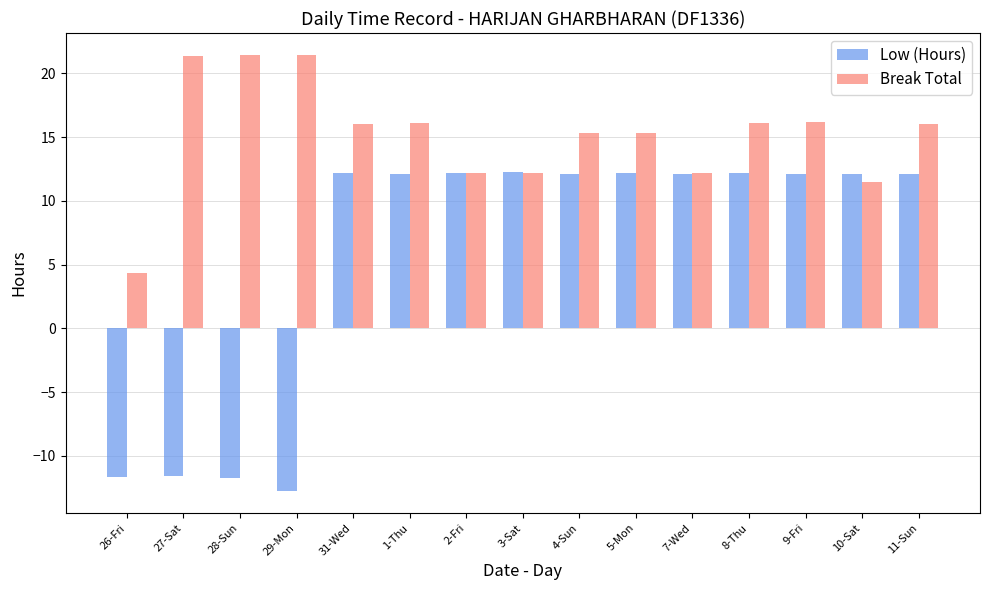

Is it true that Break Total equals 4.4 at 26-Fri?

True